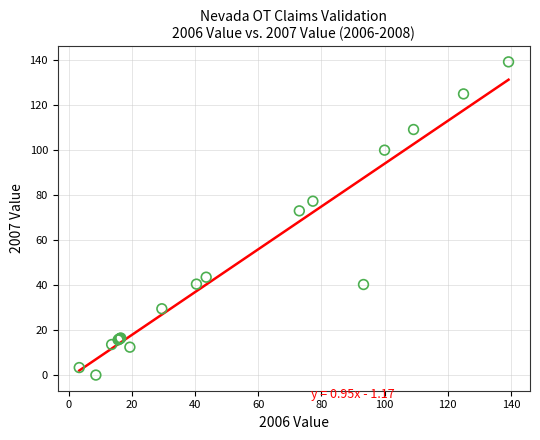

What Y value in the scatter plot is closest to 69?

73.0